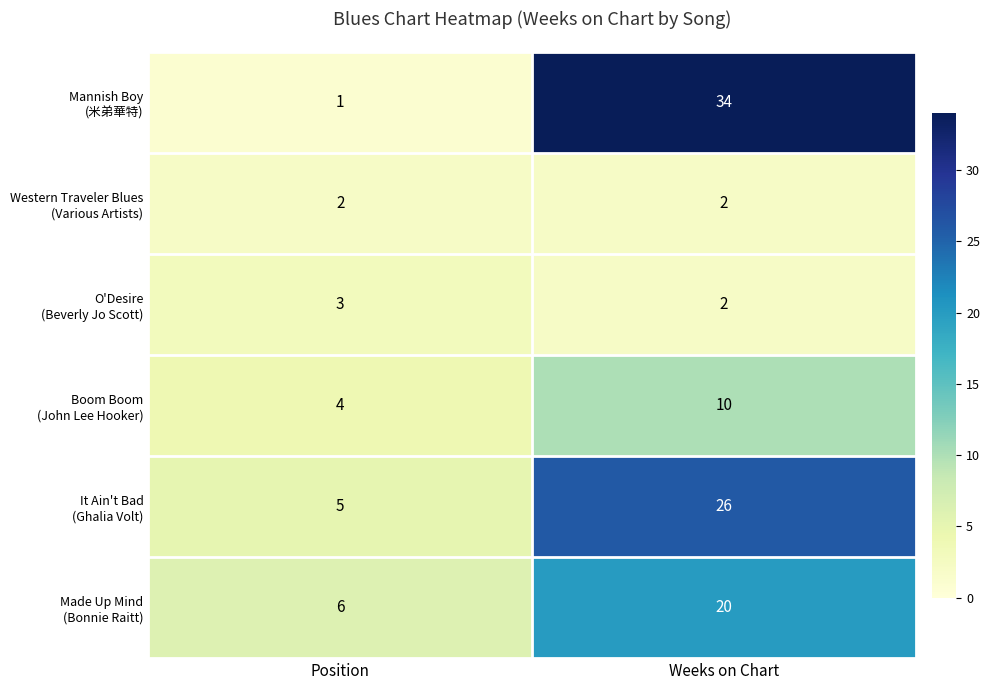

What is the total value across all series at Position?

21